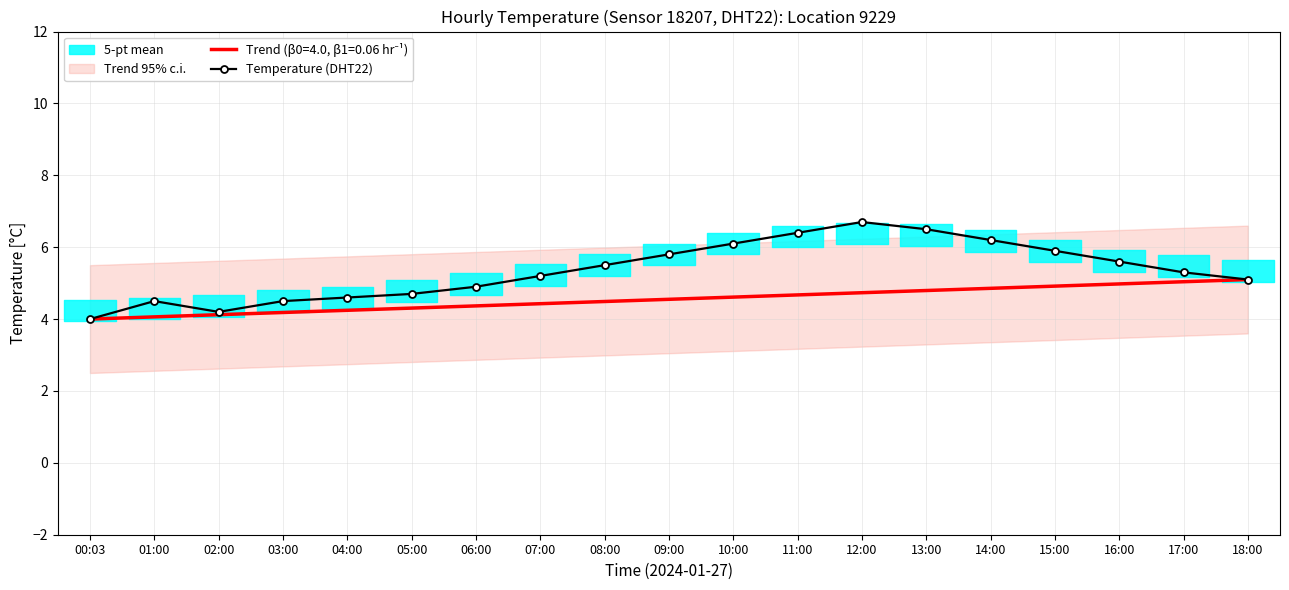

Where is the first local maximum?

01:00